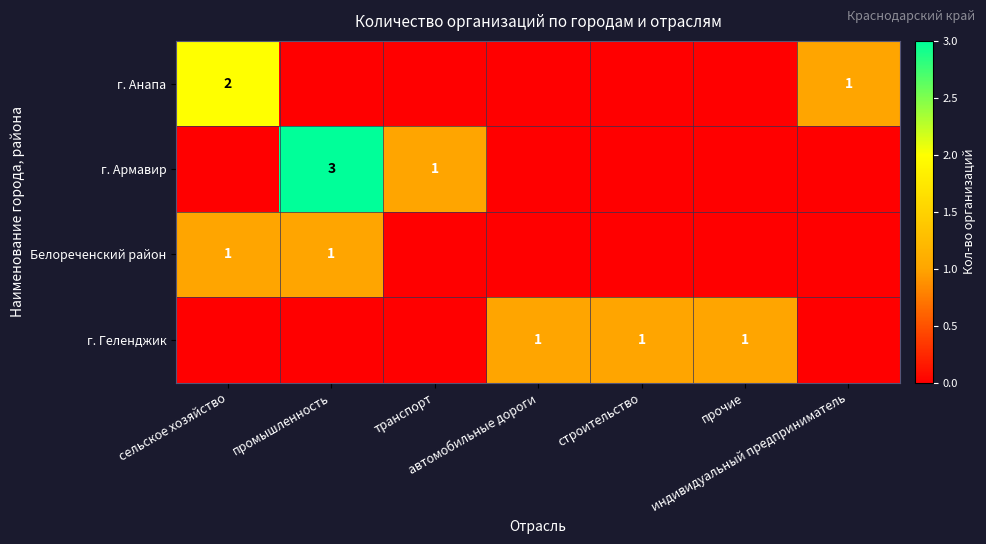

Count the г. Армавир values in the range 0 to 1.

6